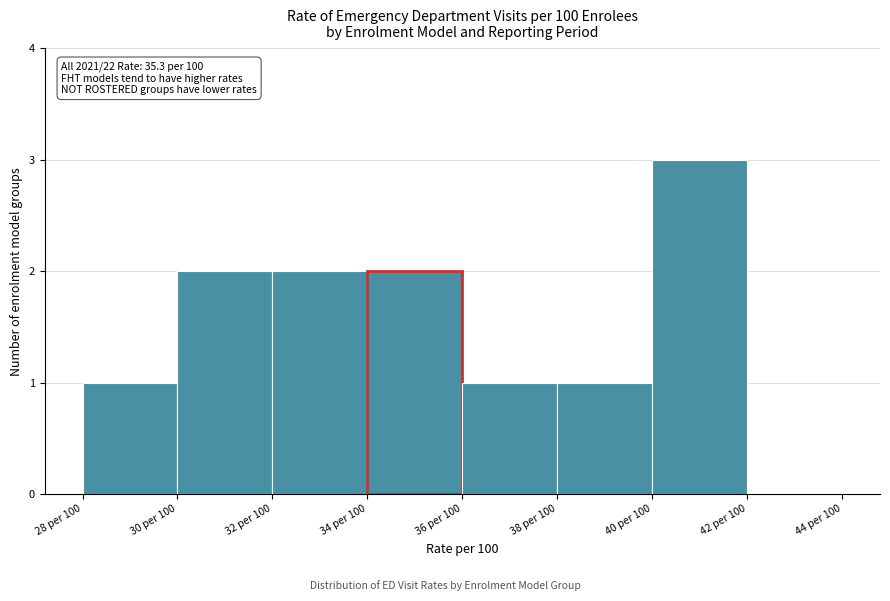

Reading left to right, transcribe all the data shown in this chart.

28 per 100=1	30 per 100=2	32 per 100=2	34 per 100=2	36 per 100=1	38 per 100=1	40 per 100=3	42 per 100=0